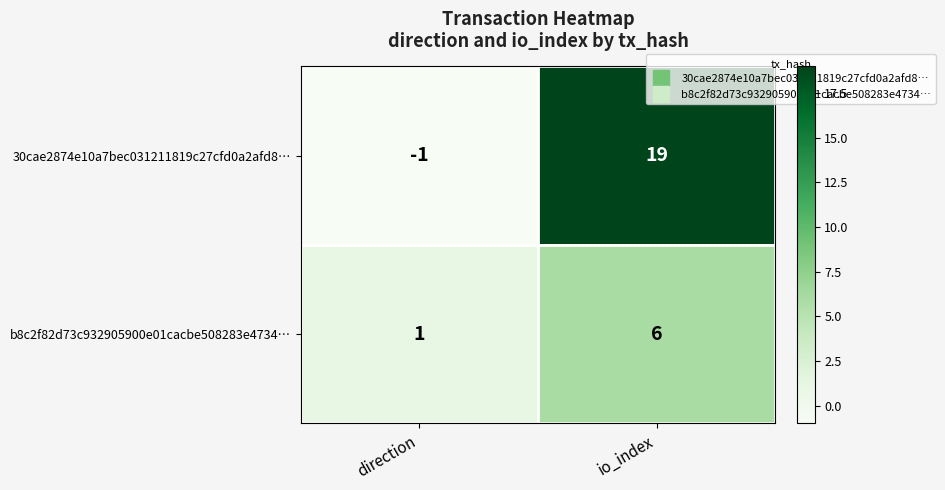

What is the smallest value displayed?

-1